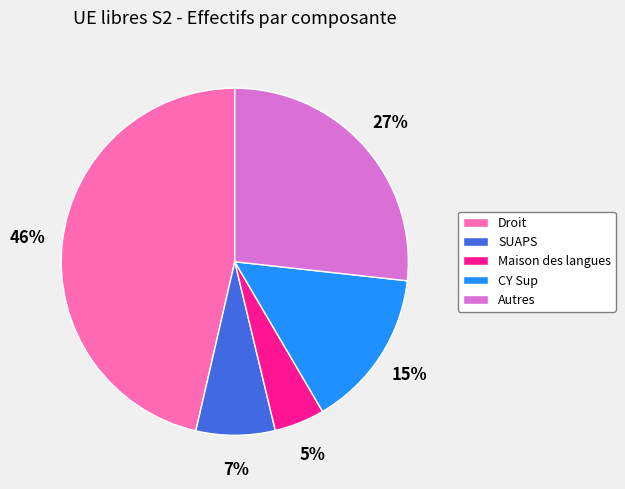

To the nearest percent, what is the average slice percentage?

20%